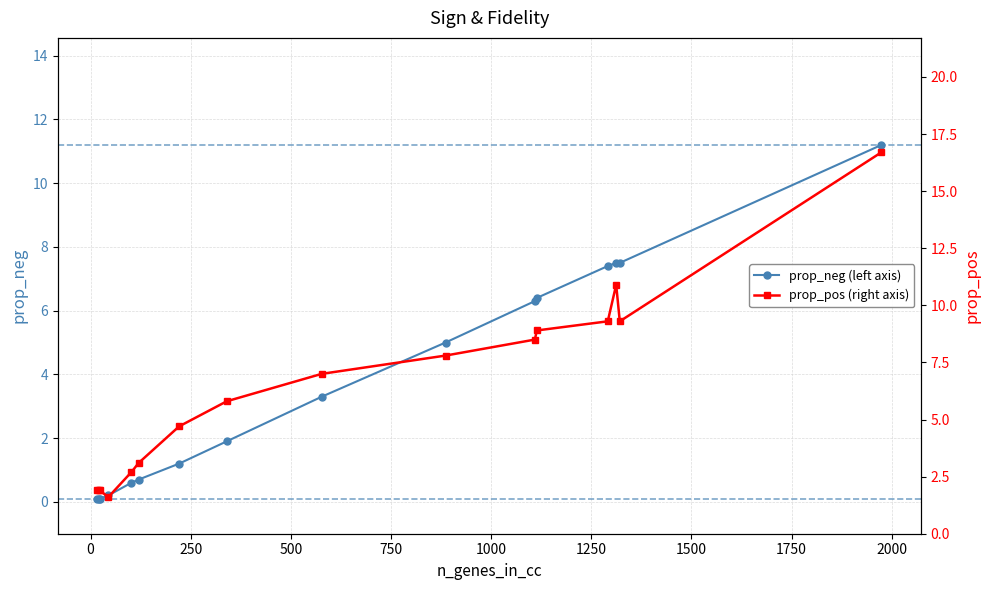

Is it true that prop_pos equals 1.9 at 23?

True